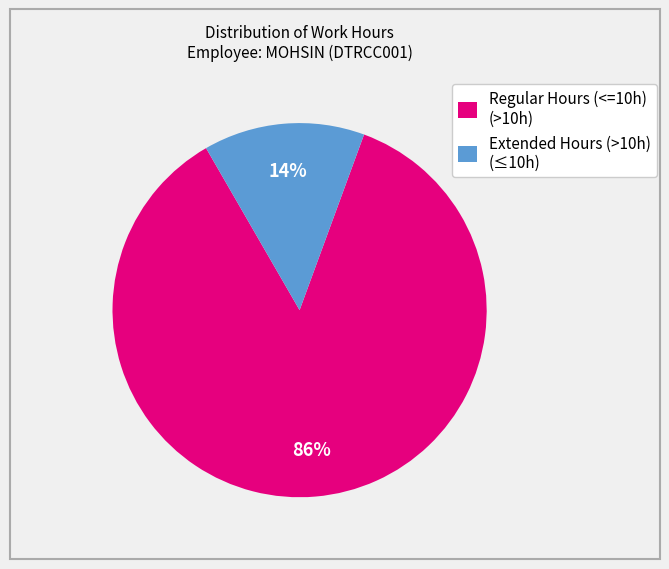

To the nearest percent, what is the difference between the largest and smallest slice percentages?

72%